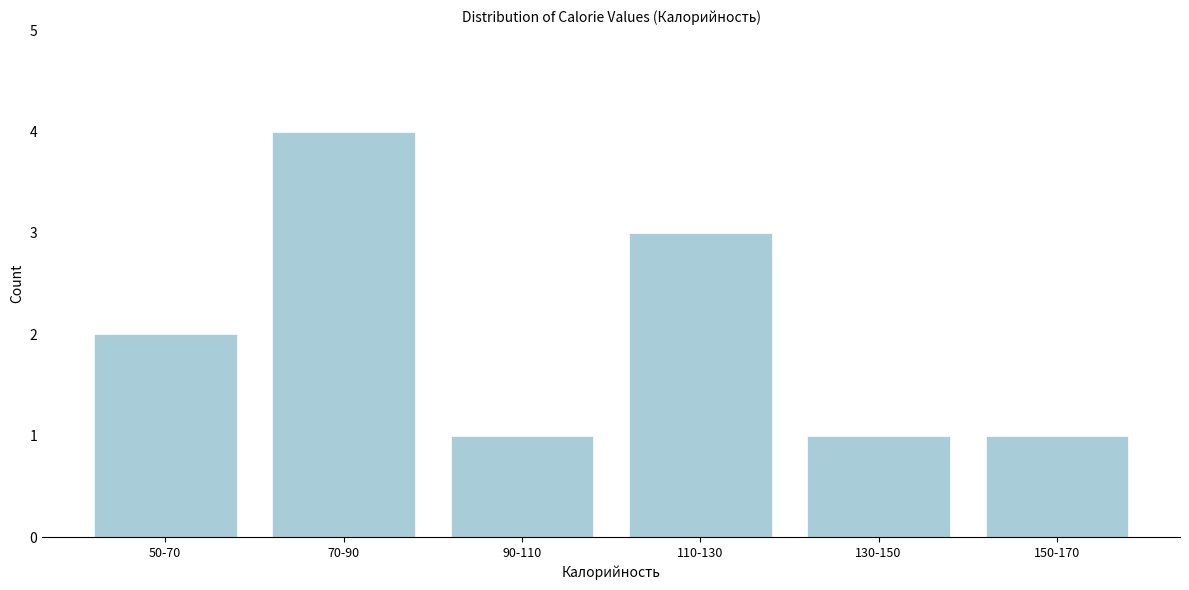

Reading right to left, what are all the values shown in this chart?

150-170=1	130-150=1	110-130=3	90-110=1	70-90=4	50-70=2